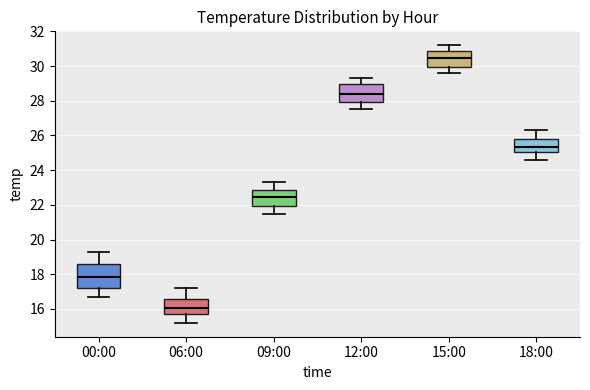

Comparing the boxes themselves (not the whiskers), which one is the tallest?

00:00